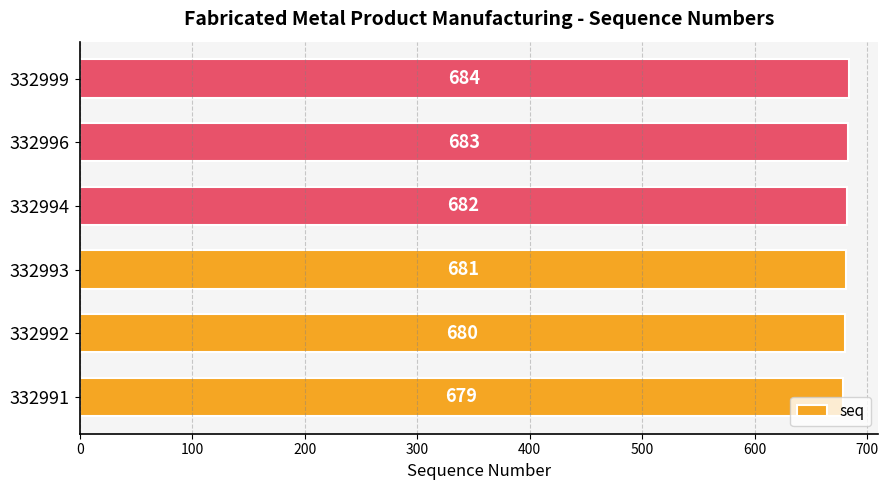

Read the value at 332992.

680